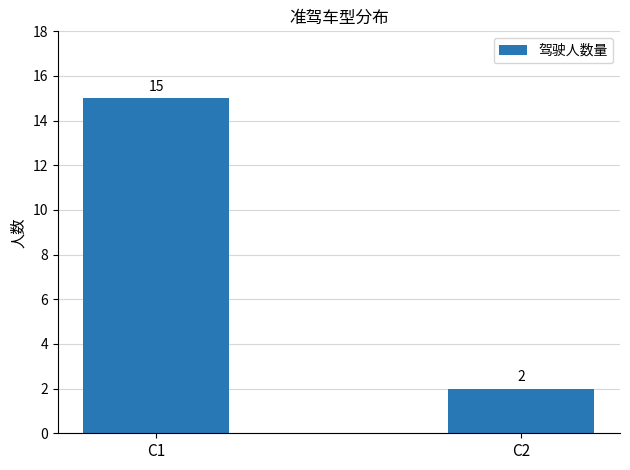

Reading left to right, transcribe all the data shown in this chart.

15	2